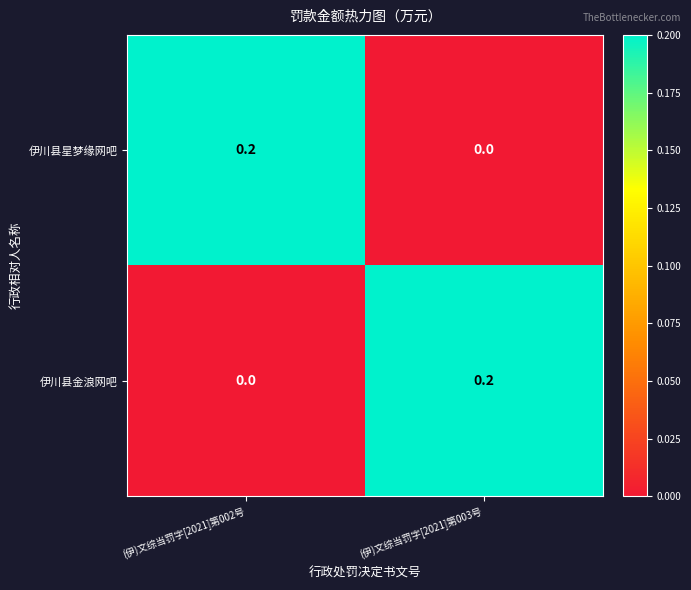

Reading left to right, what are all the values shown in this chart?

伊川县星梦缘网吧: 0.2	0.0
伊川县金浪网吧: 0.0	0.2